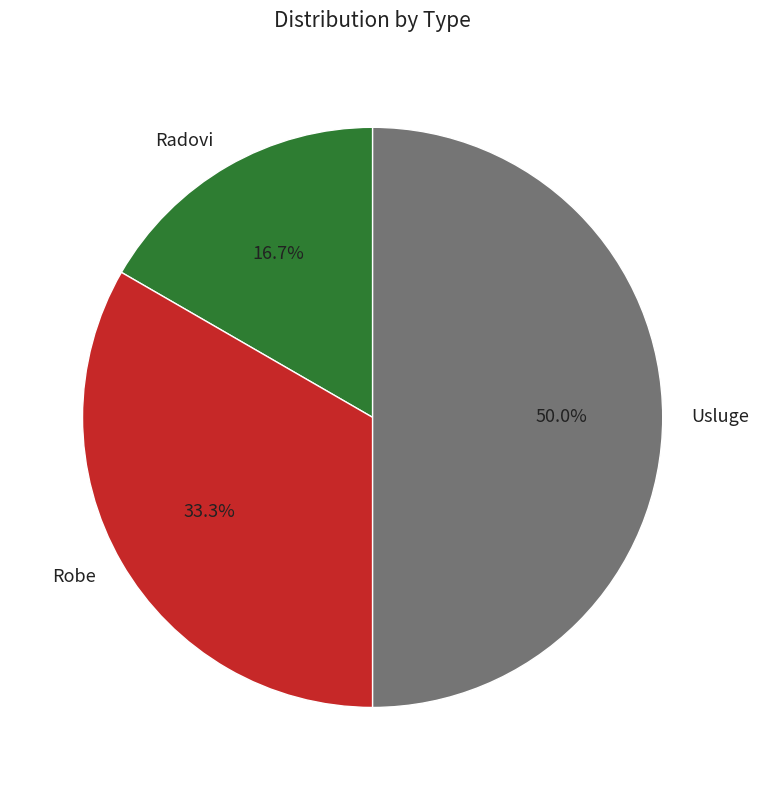

Rank the categories by value from highest to lowest.

Usluge, Robe, Radovi